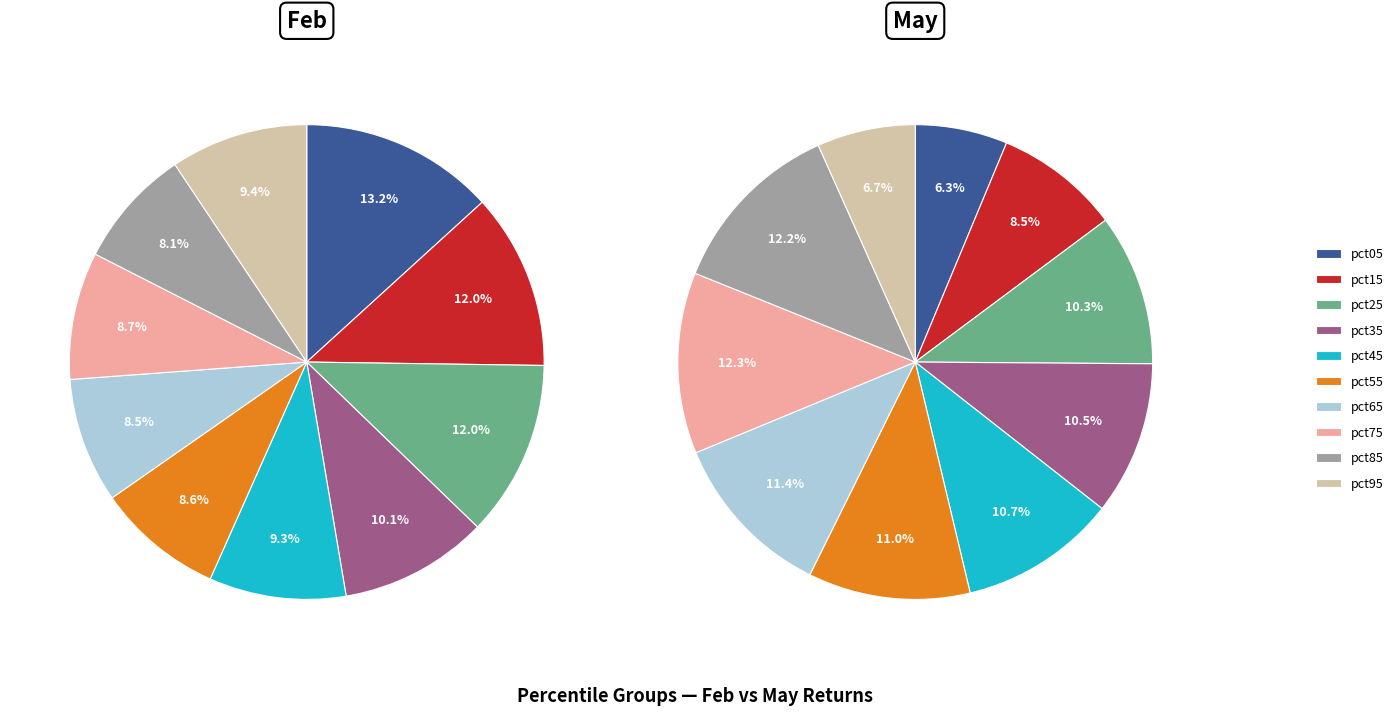

To the nearest percent, what is the combined percentage of values_may and 2?

19%